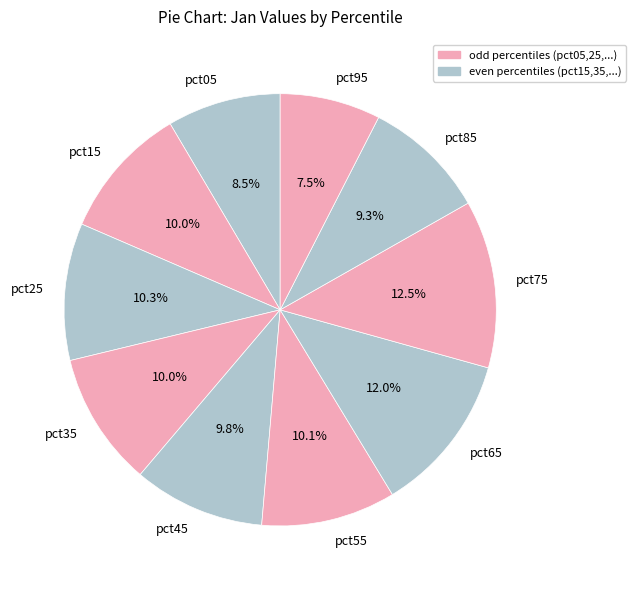

Is it true that pct15 is 16% of the pie?

False